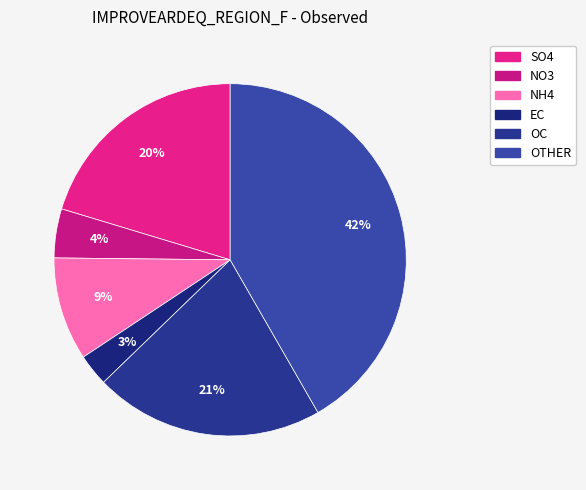

Rank the categories by value from highest to lowest.

OTHER, OC, SO4, NH4, NO3, EC